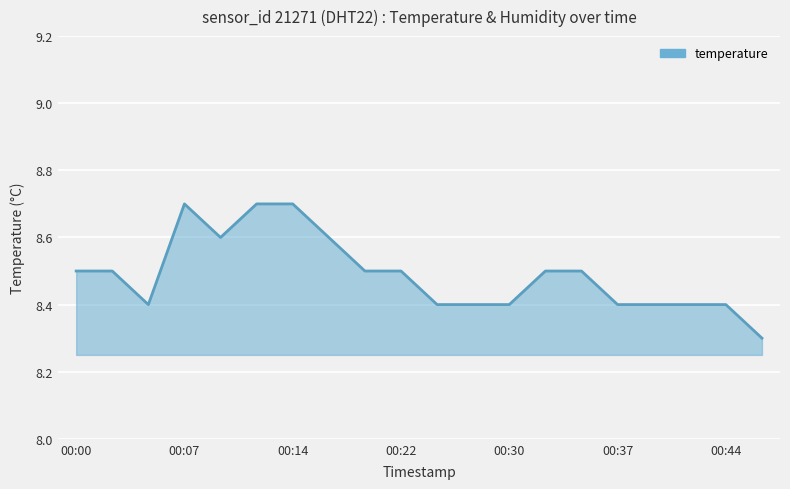

What is the smallest value displayed?

8.3